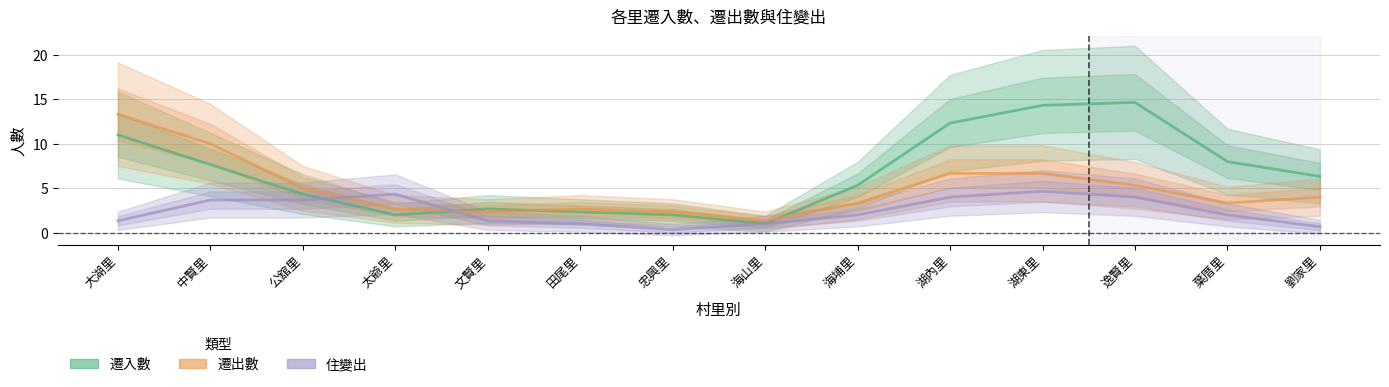

How many interior local valleys does the 遷出數 series have?

3